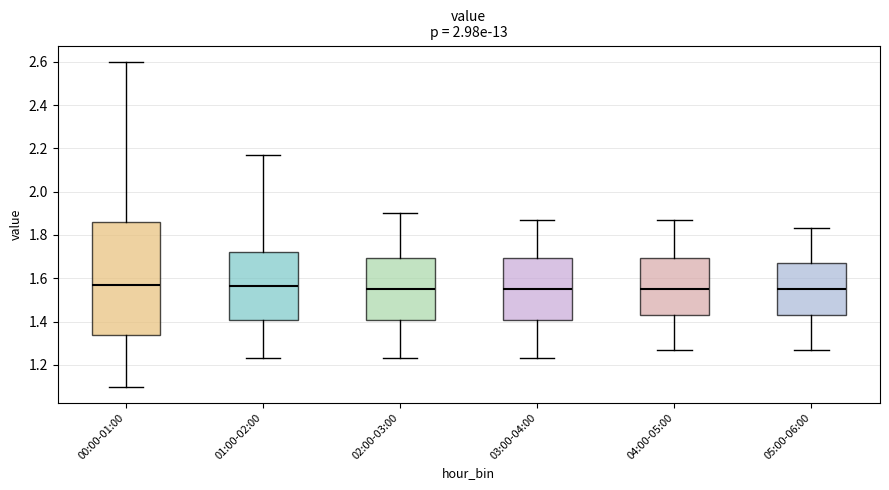

Which box is the tallest, from its lower edge to its upper edge?

00:00-01:00